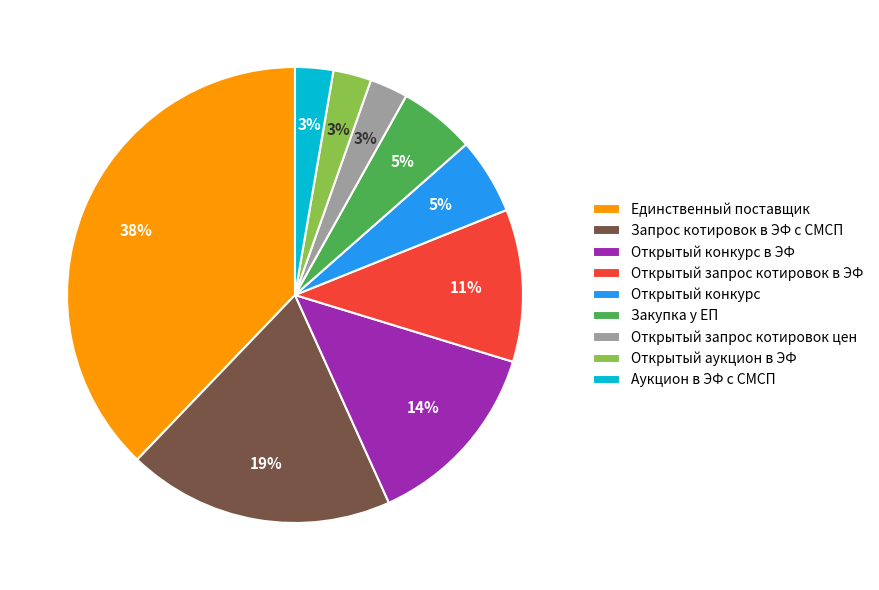

Between Единственный поставщик and Аукцион в ЭФ с СМСП, which is larger?

Единственный поставщик